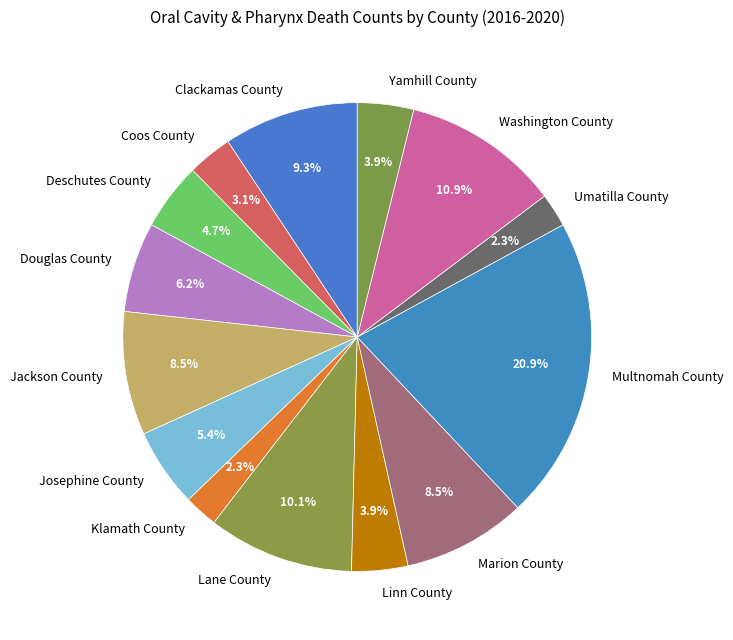

Is it true that Multnomah County is 21% of the pie?

True